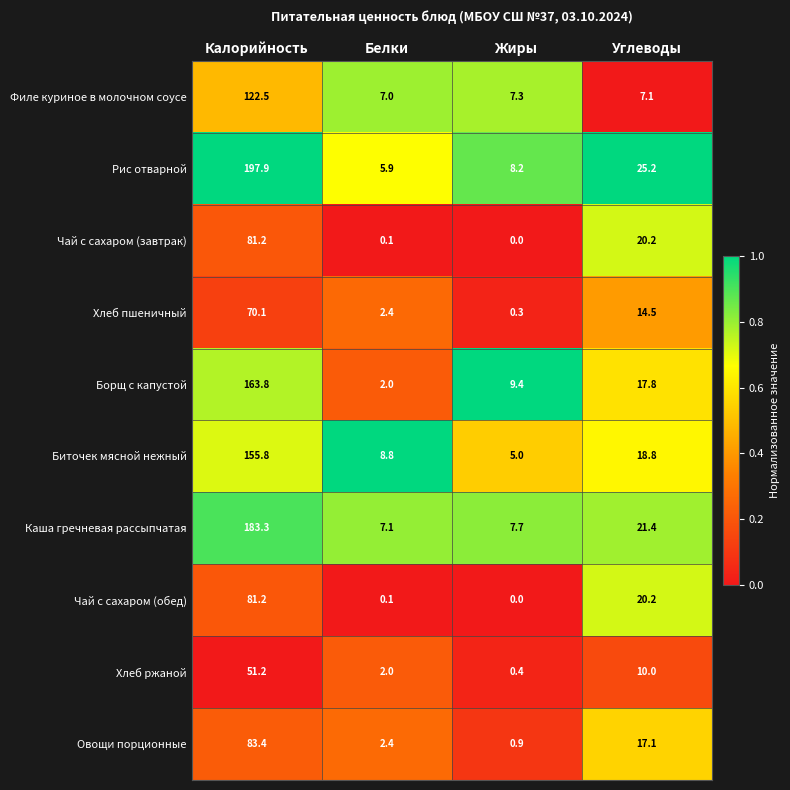

What is the spread (max minus min) of values at Углеводы?

18.1